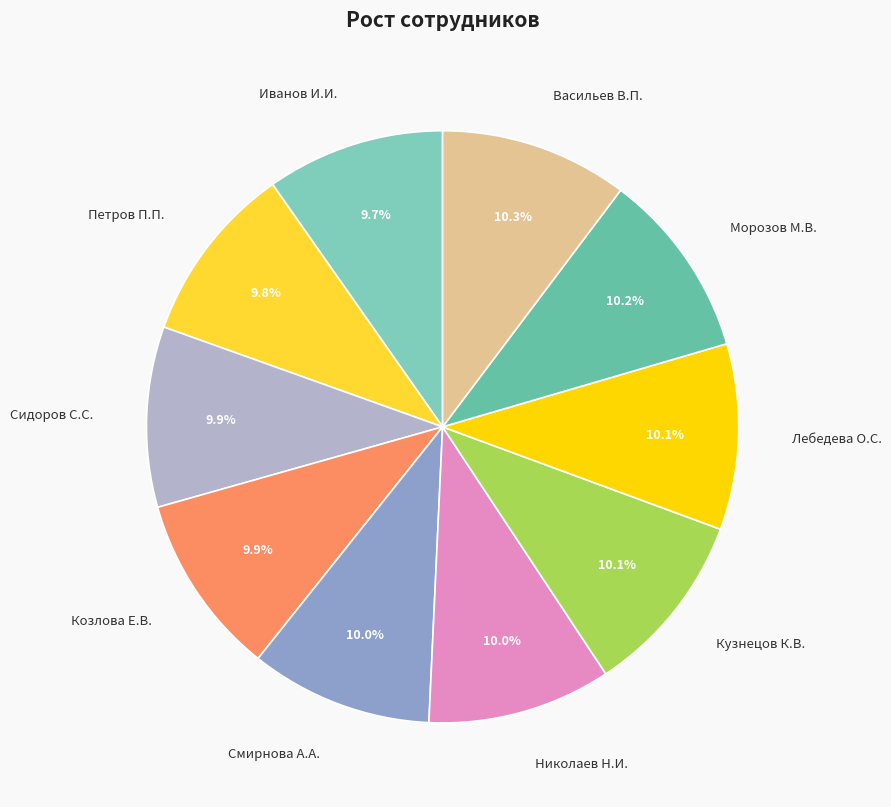

True or false: Морозов М.В. accounts for 10% of the total.

True